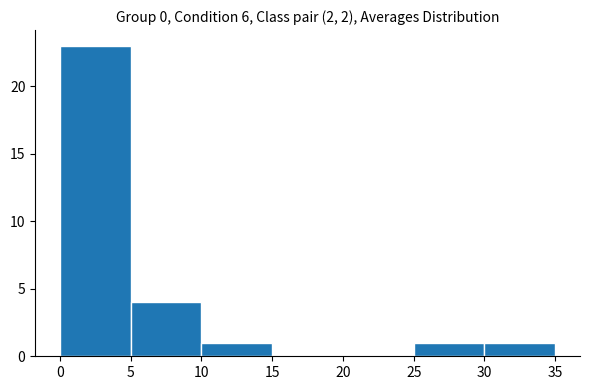

Over which range of the x-axis is the bar tallest?

0 to 5